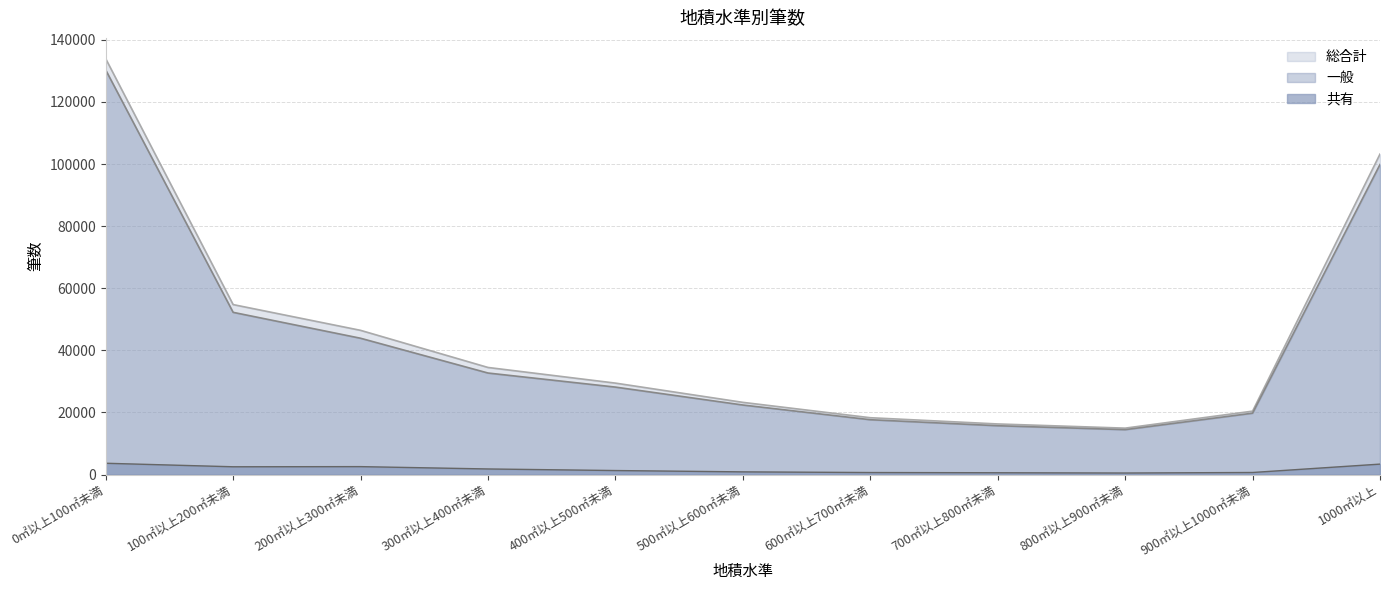

The 総合計 series shows 26458 at 100㎡以上200㎡未満. True or false?

False